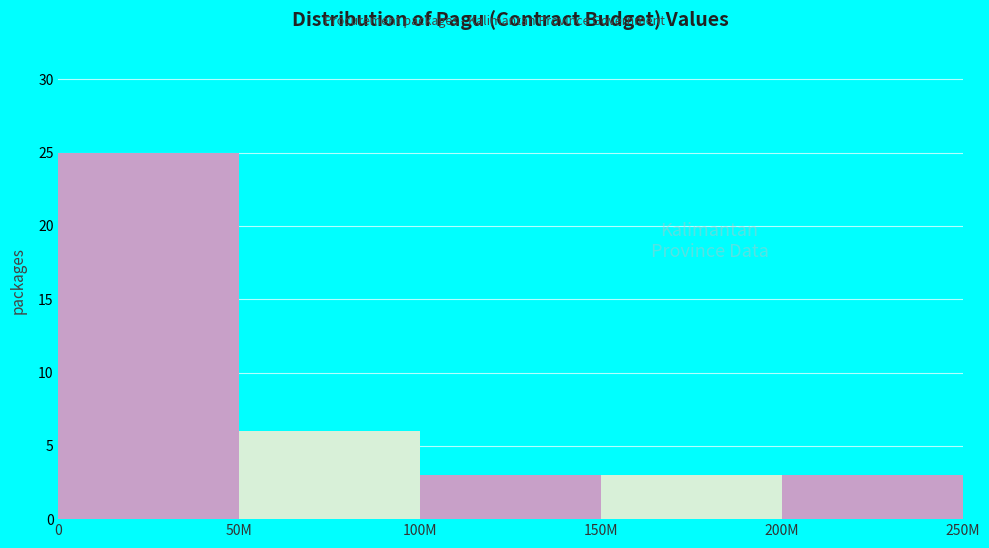

Reading right to left, what are all the values shown in this chart?

200M=3	150M=3	100M=3	50M=6	0=25